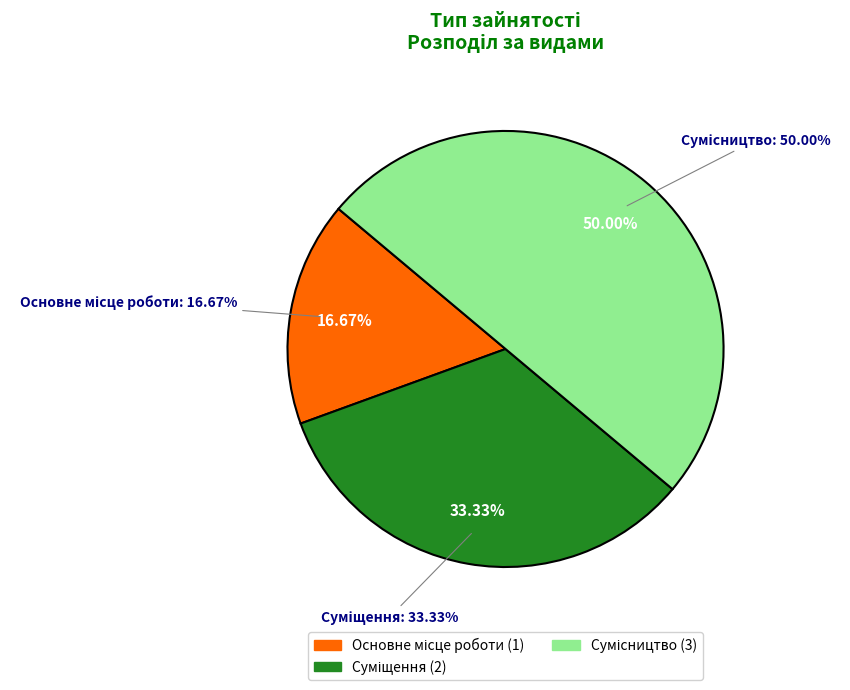

Is there a majority slice in this chart?

No